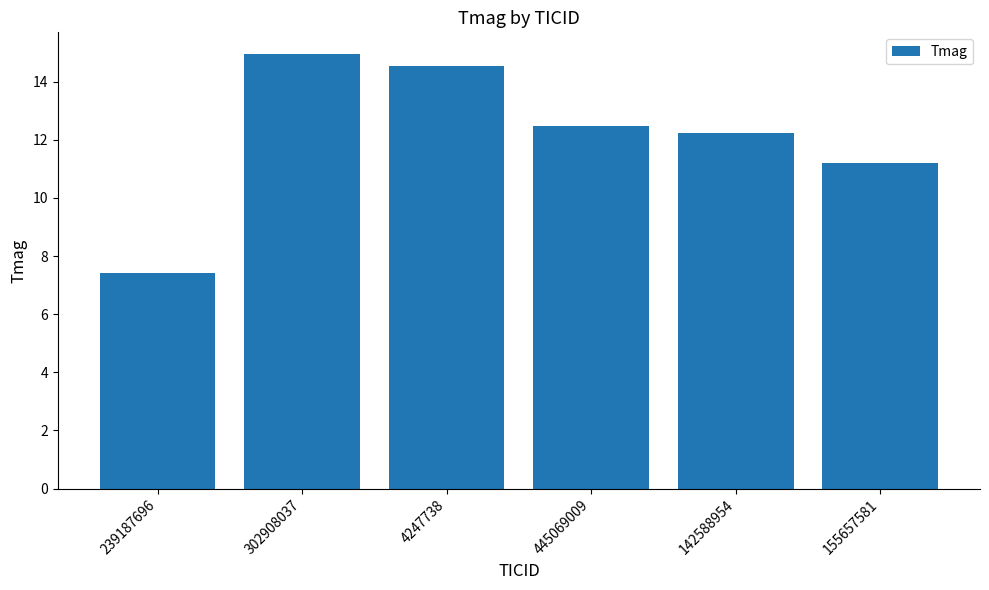

What is the difference between the maximum and minimum values?

7.5